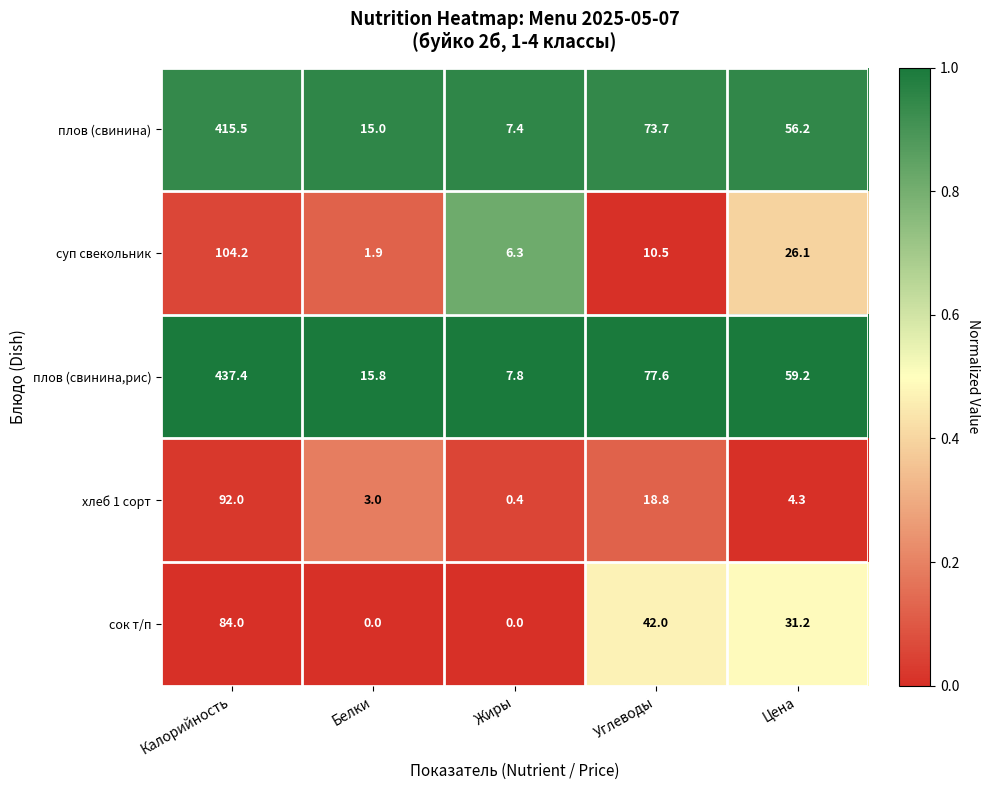

Is it true that сок т/п equals 84.0 at Калорийность?

True